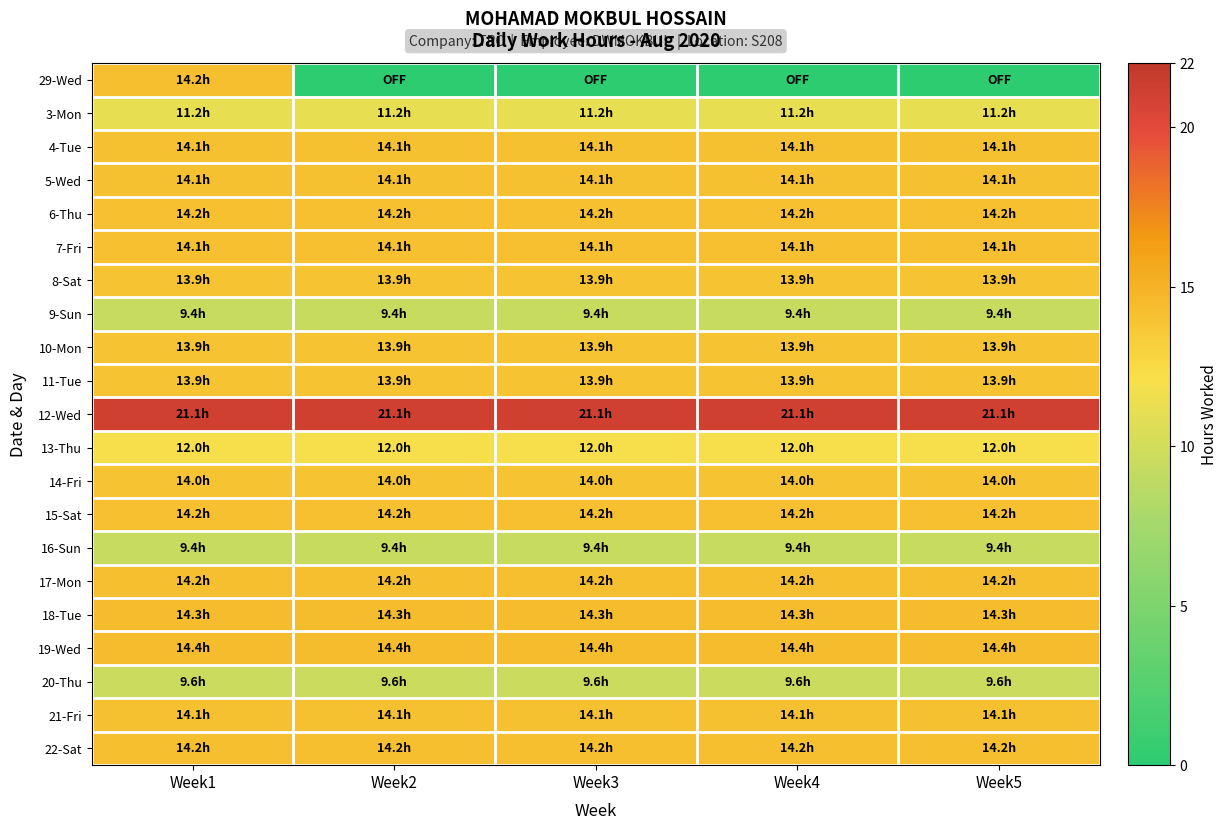

Reading right to left, transcribe all the data shown in this chart.

29-Wed: Week5=0.0	Week4=0.0	Week3=0.0	Week2=0.0	Week1=14.2
3-Mon: Week5=11.2	Week4=11.2	Week3=11.2	Week2=11.2	Week1=11.2
4-Tue: Week5=14.1	Week4=14.1	Week3=14.1	Week2=14.1	Week1=14.1
5-Wed: Week5=14.1	Week4=14.1	Week3=14.1	Week2=14.1	Week1=14.1
6-Thu: Week5=14.2	Week4=14.2	Week3=14.2	Week2=14.2	Week1=14.2
7-Fri: Week5=14.1	Week4=14.1	Week3=14.1	Week2=14.1	Week1=14.1
8-Sat: Week5=13.9	Week4=13.9	Week3=13.9	Week2=13.9	Week1=13.9
9-Sun: Week5=9.4	Week4=9.4	Week3=9.4	Week2=9.4	Week1=9.4
10-Mon: Week5=13.9	Week4=13.9	Week3=13.9	Week2=13.9	Week1=13.9
11-Tue: Week5=13.9	Week4=13.9	Week3=13.9	Week2=13.9	Week1=13.9
12-Wed: Week5=21.1	Week4=21.1	Week3=21.1	Week2=21.1	Week1=21.1
13-Thu: Week5=12.0	Week4=12.0	Week3=12.0	Week2=12.0	Week1=12.0
14-Fri: Week5=14.0	Week4=14.0	Week3=14.0	Week2=14.0	Week1=14.0
15-Sat: Week5=14.2	Week4=14.2	Week3=14.2	Week2=14.2	Week1=14.2
16-Sun: Week5=9.4	Week4=9.4	Week3=9.4	Week2=9.4	Week1=9.4
17-Mon: Week5=14.2	Week4=14.2	Week3=14.2	Week2=14.2	Week1=14.2
18-Tue: Week5=14.3	Week4=14.3	Week3=14.3	Week2=14.3	Week1=14.3
19-Wed: Week5=14.4	Week4=14.4	Week3=14.4	Week2=14.4	Week1=14.4
20-Thu: Week5=9.6	Week4=9.6	Week3=9.6	Week2=9.6	Week1=9.6
21-Fri: Week5=14.1	Week4=14.1	Week3=14.1	Week2=14.1	Week1=14.1
22-Sat: Week5=14.2	Week4=14.2	Week3=14.2	Week2=14.2	Week1=14.2